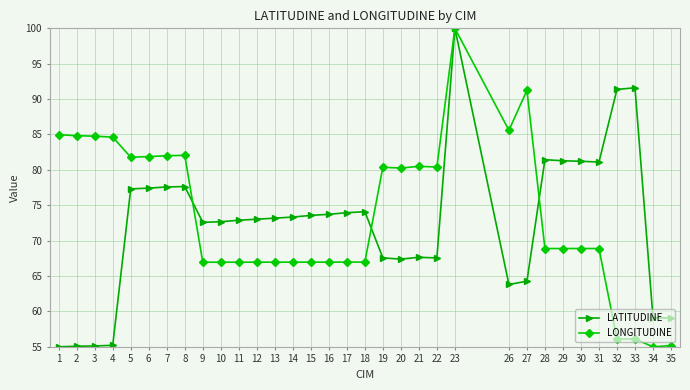

Is the value of LATITUDINE at 22 greater than the value of LONGITUDINE at 18?

Yes